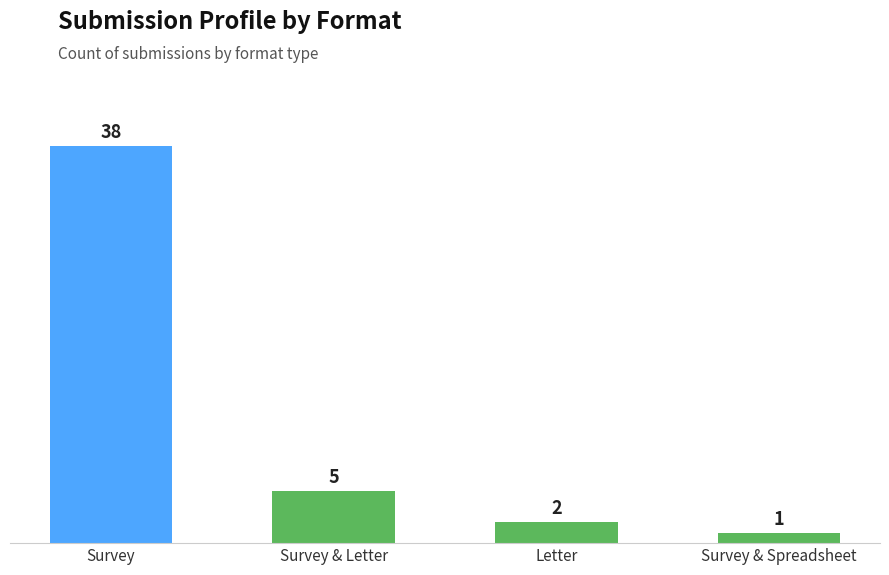

Rank the categories by value from lowest to highest.

Survey & Spreadsheet, Letter, Survey & Letter, Survey